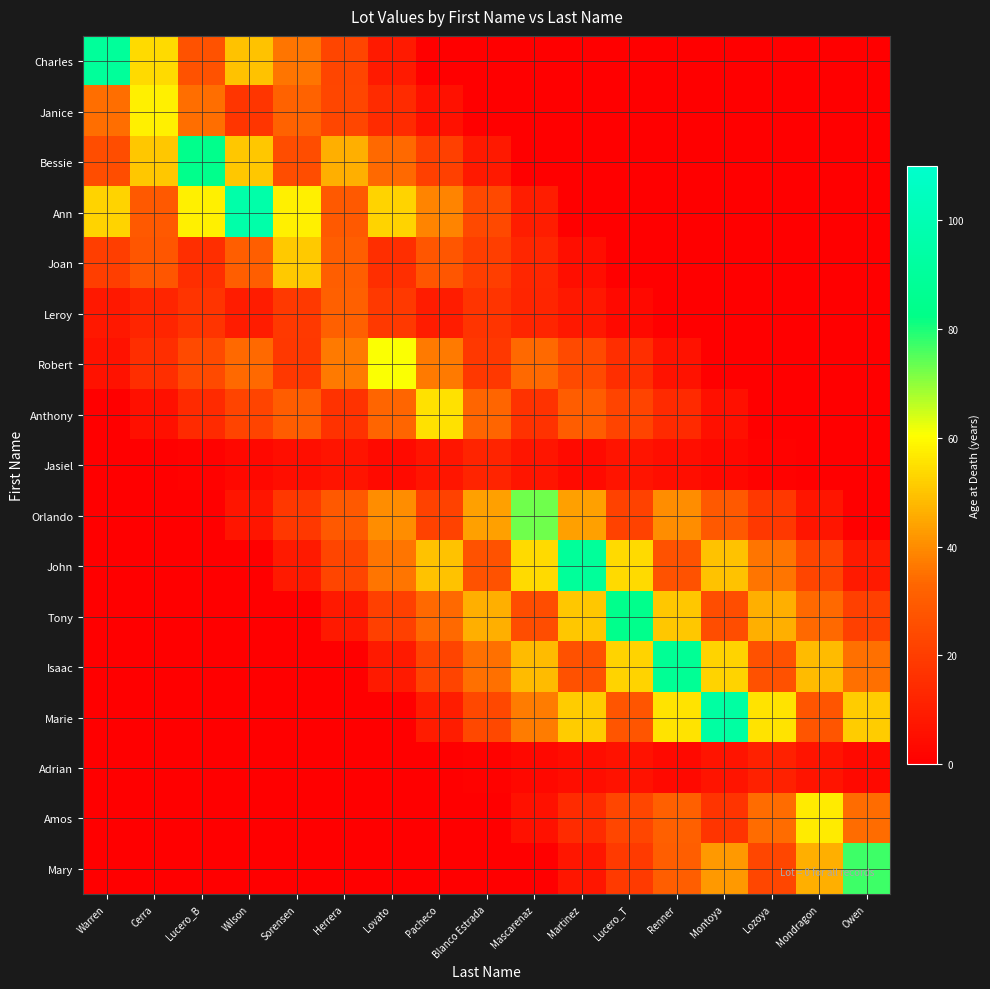

How many data points does each series have?

17